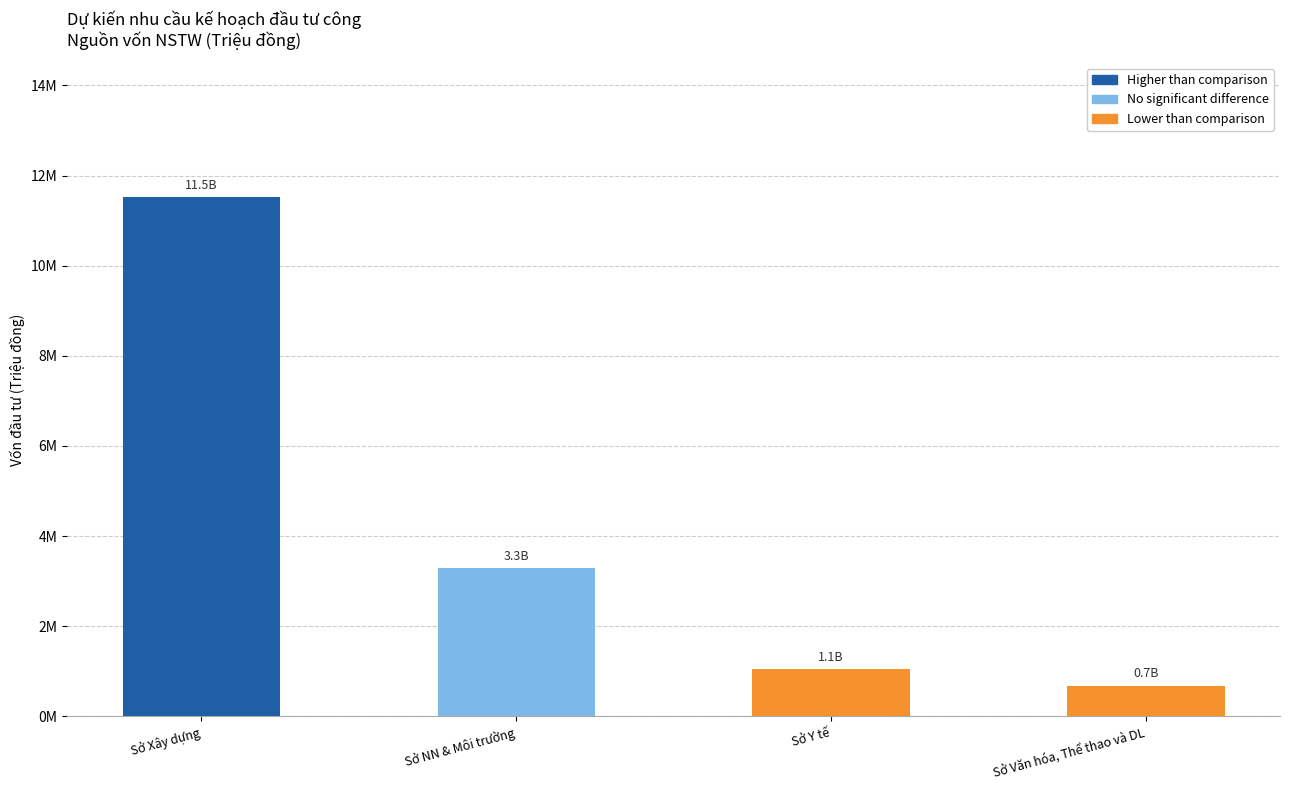

Are the bars grouped side by side (vs. stacked)?

Yes